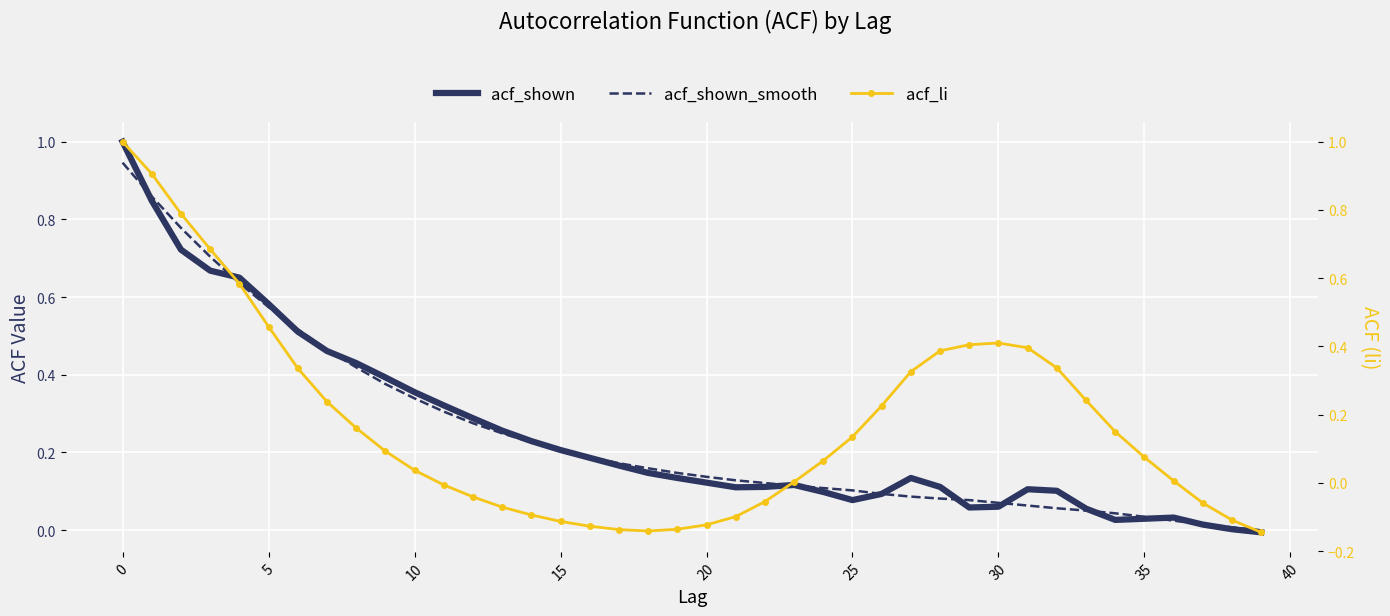

Which series has the largest range (max minus min)?

acf_li